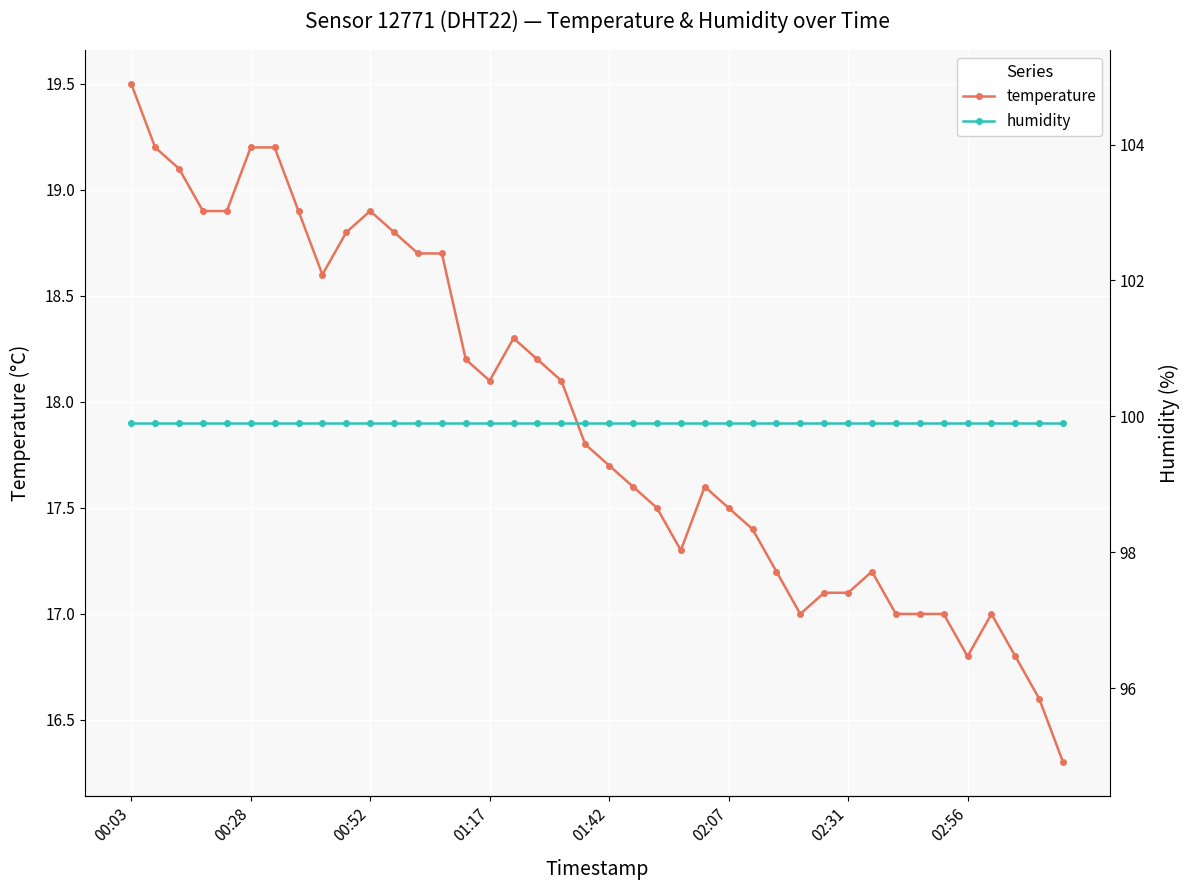

At how many categories does at least one series exceed 83?

40